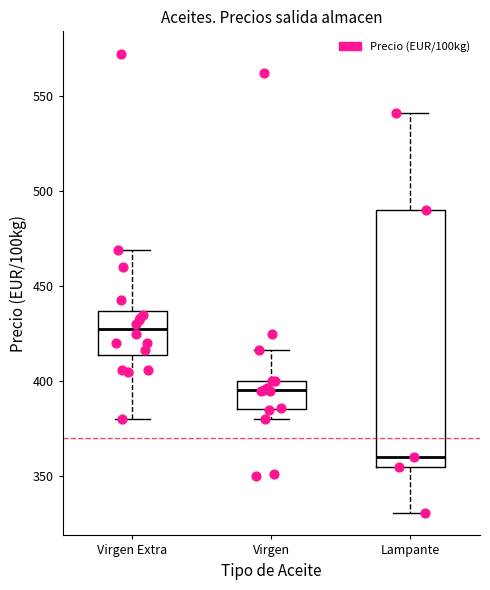

Reading left to right, transcribe this box plot: for each box, give where its median line is, the range the box spans, and where its two whiskers end, as read against the y-axis. The values are not printed on the chart, so give them approximately, as read against the axis.

Virgen Extra: median 430, box 415 to 435, whiskers 380 to 470
Virgen: median 395, box 385 to 400, whiskers 380 to 415
Lampante: median 360, box 355 to 490, whiskers 330 to 540